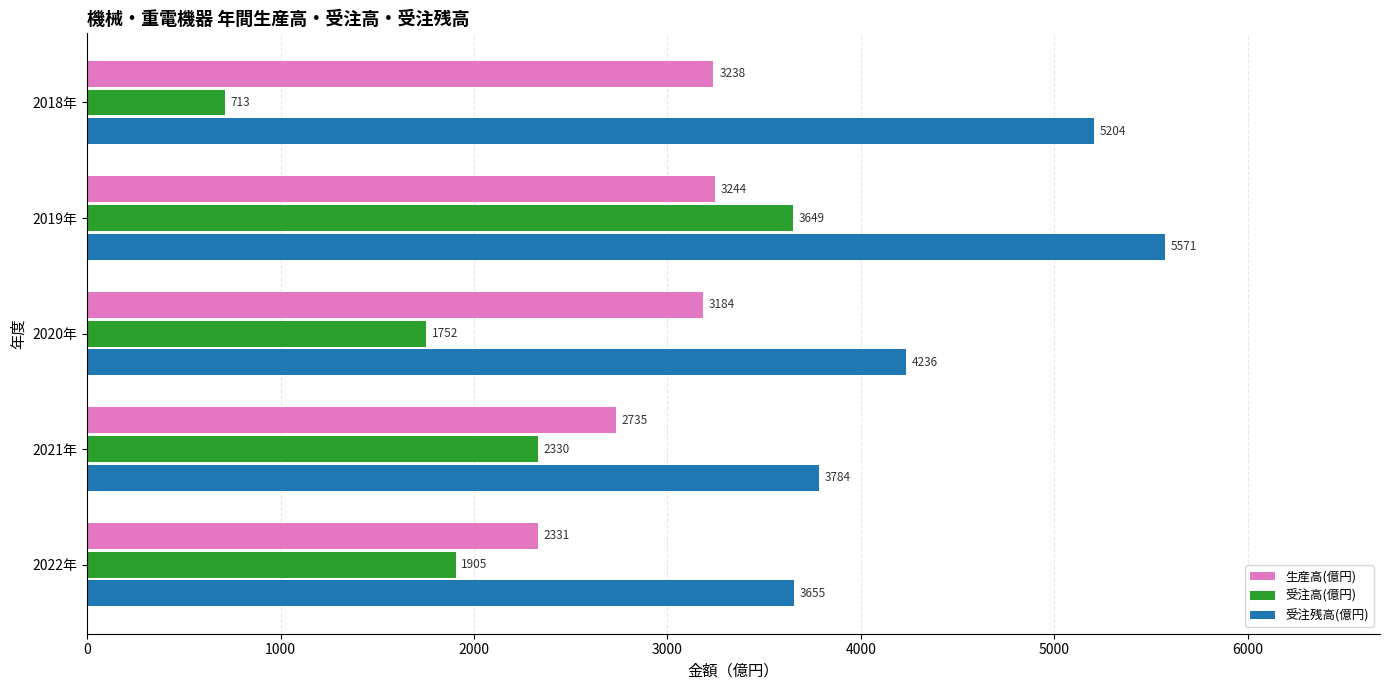

True or false: 受注残高(億円) has a value of 3655.2 at 2022年.

True